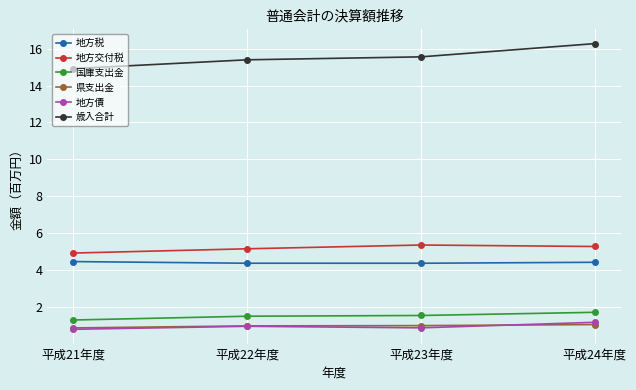

How many lines are shown in the chart?

6